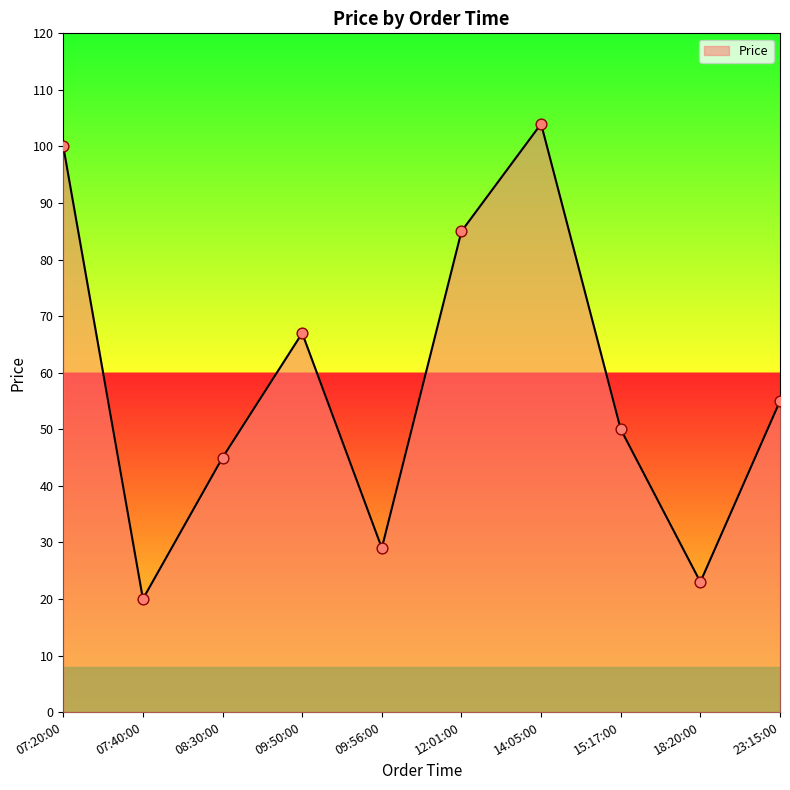

What is the change in value from 18:20:00 to 23:15:00?

+32